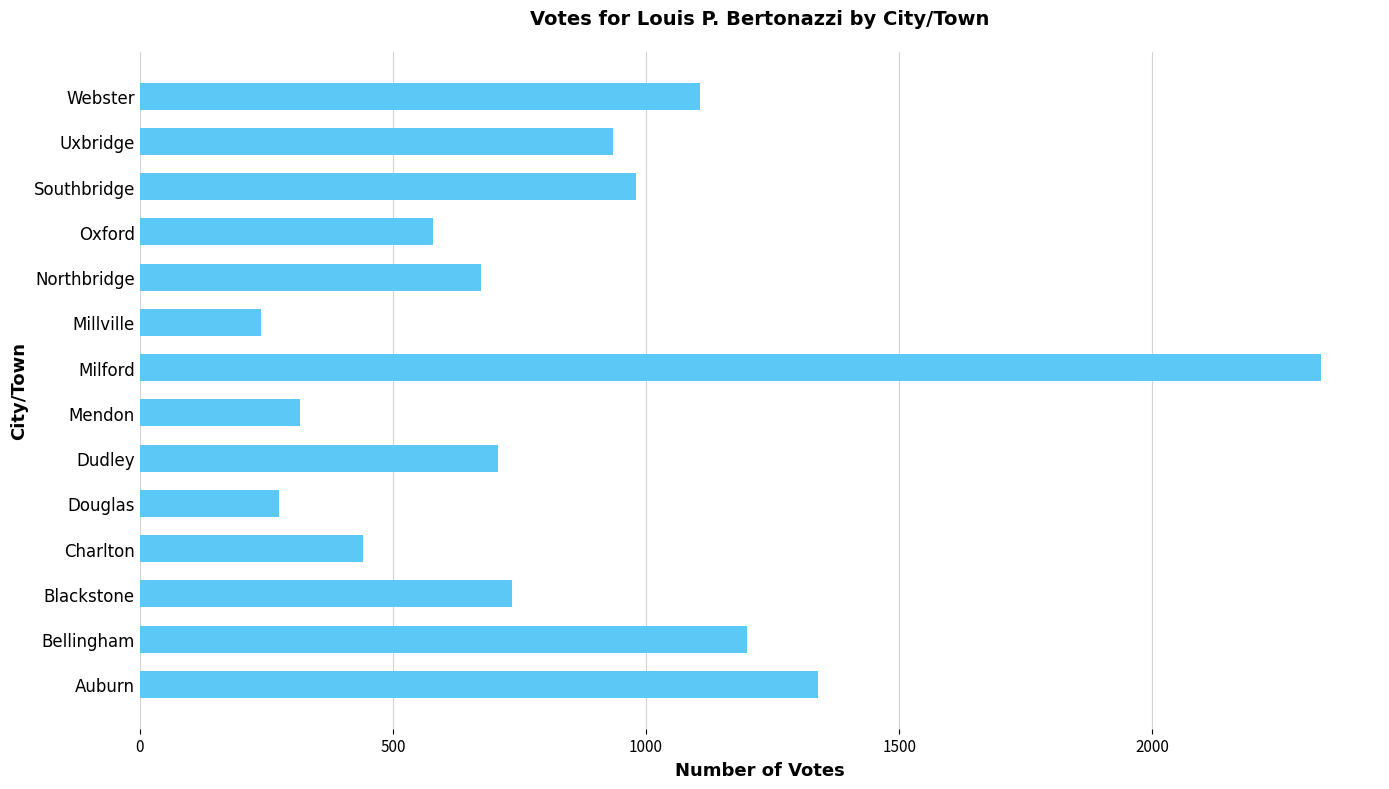

Is it true that the value at Auburn is 1340?

True